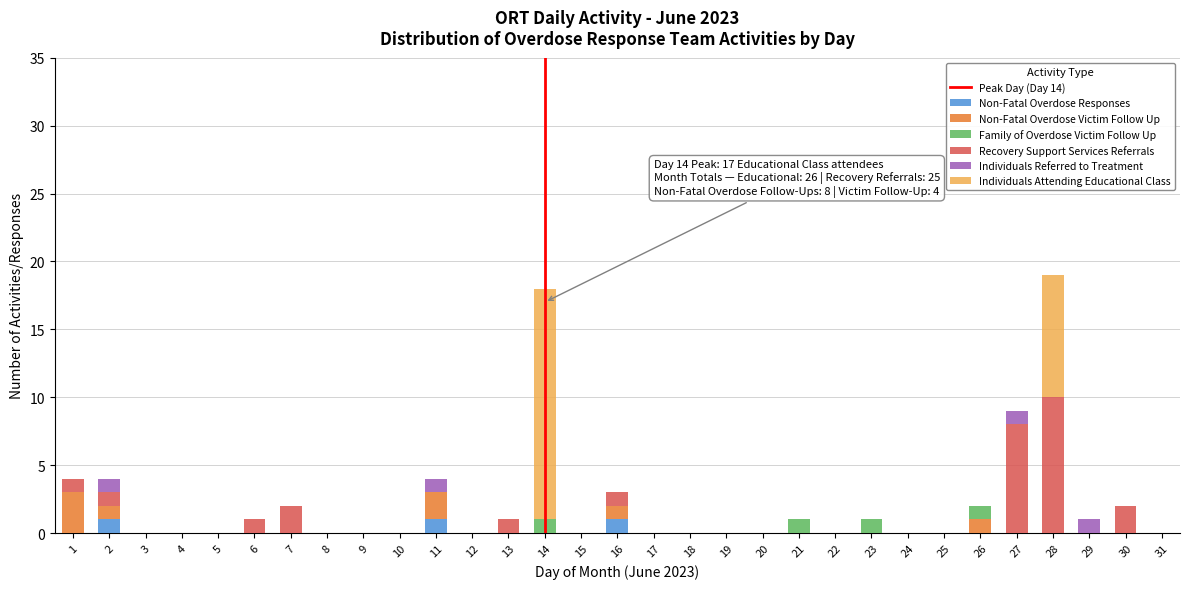

True or false: Non-Fatal Overdose Responses has a value of 0 at 3.

True